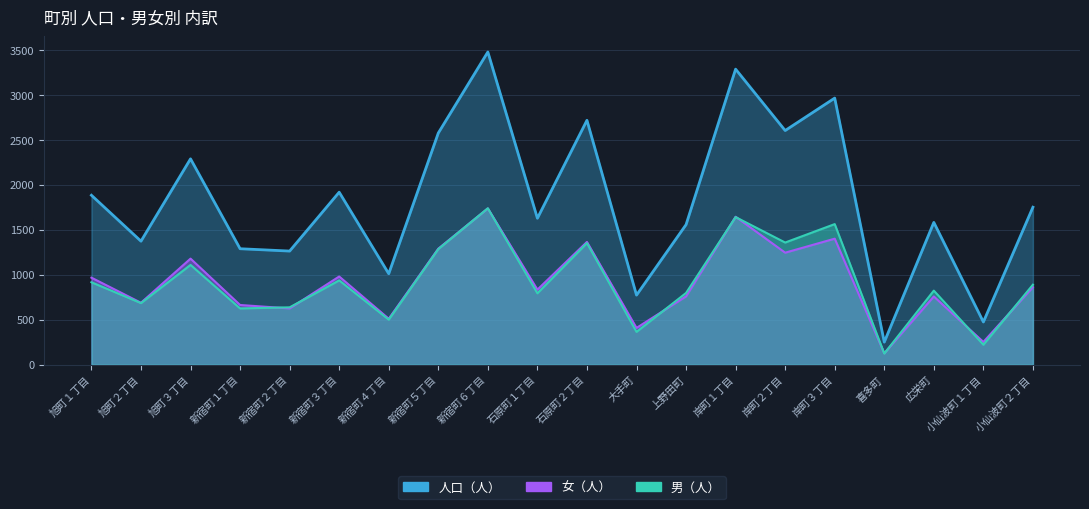

How many interior local valleys does the 男（人） series have?

8